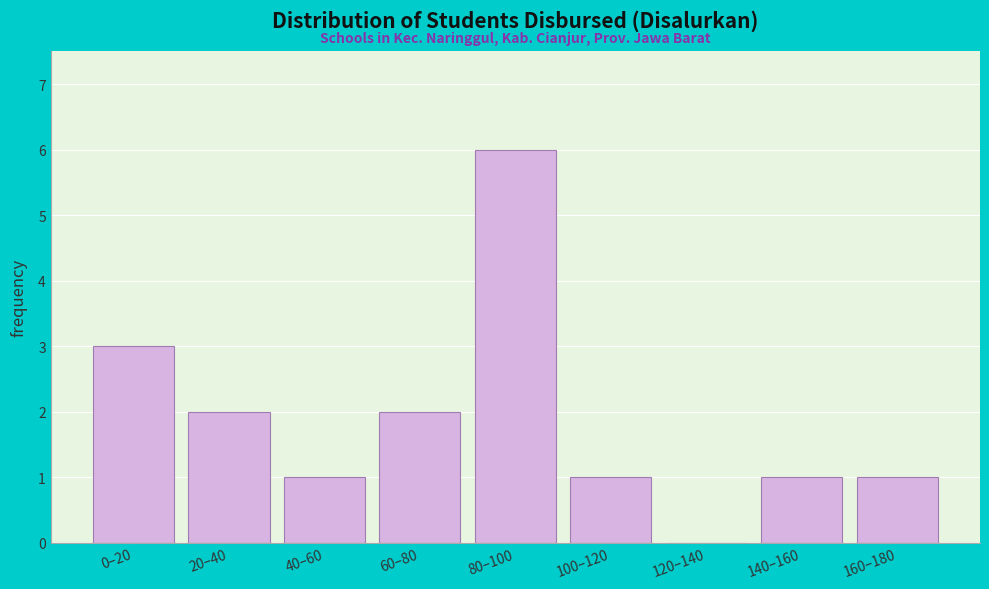

Reading right to left, what are all the values shown in this chart?

160–180=1	140–160=1	120–140=0	100–120=1	80–100=6	60–80=2	40–60=1	20–40=2	0–20=3